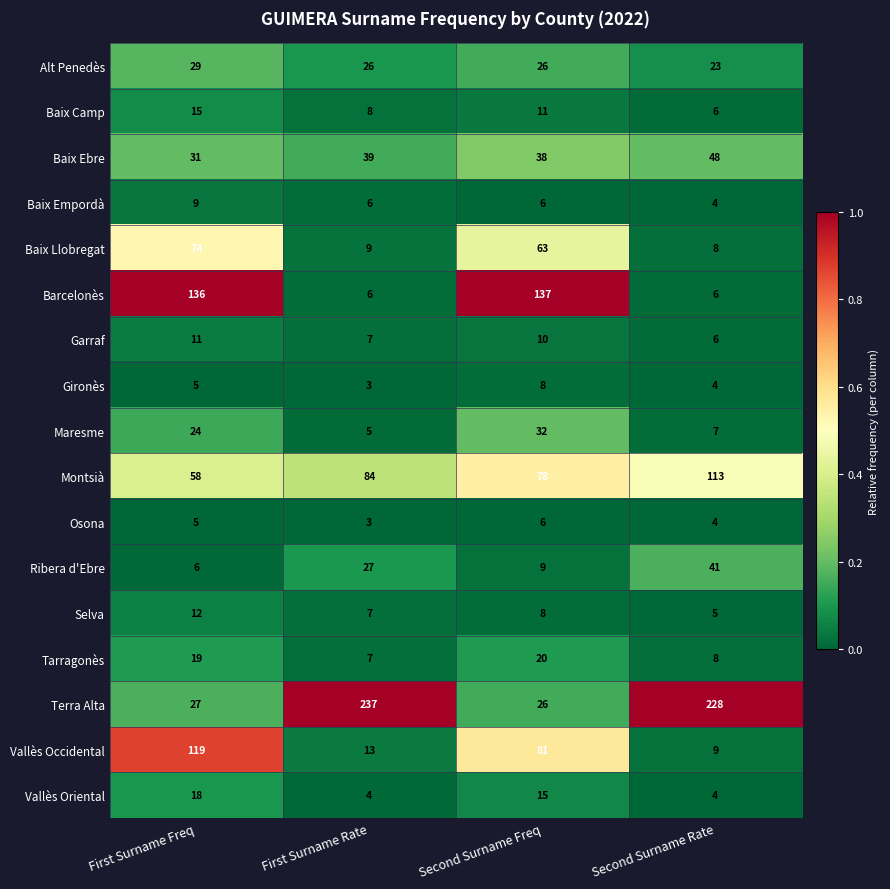

Between Second Surname Freq and Second Surname Rate, which series saw the biggest shift?

Terra Alta